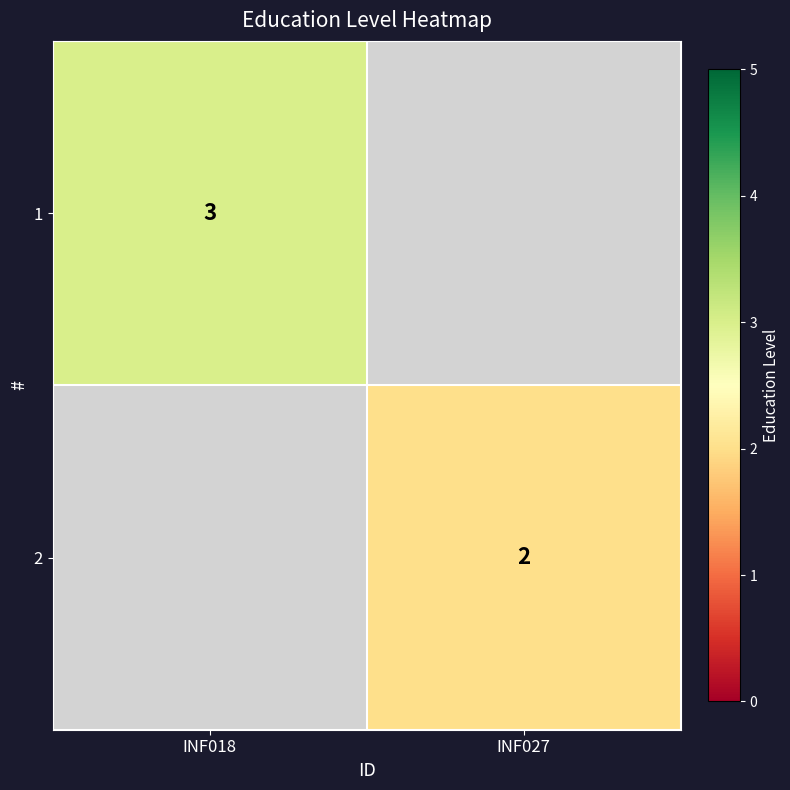

Is it true that 1 equals 5 at INF018?

False